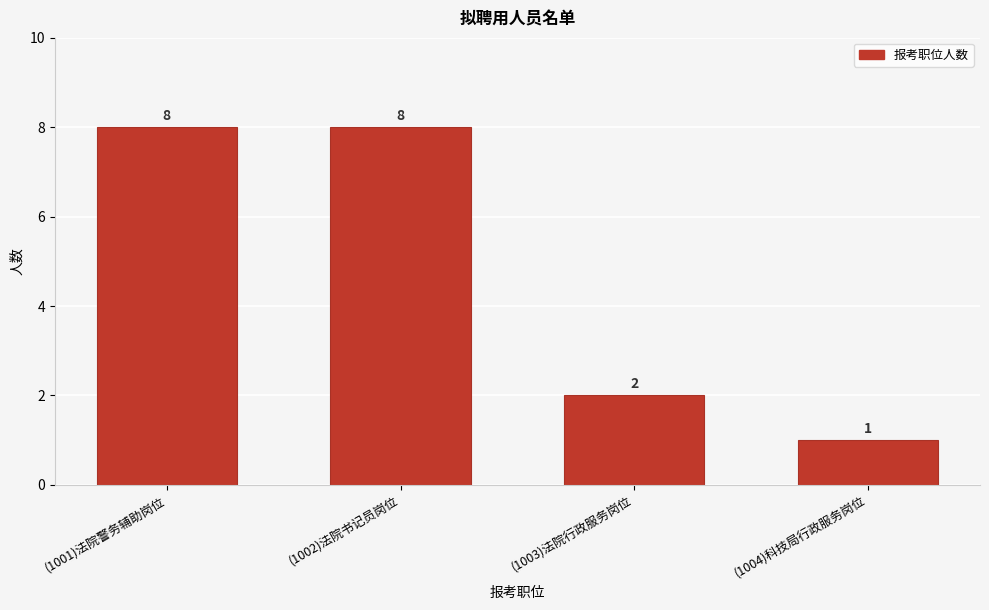

Reading left to right, what are all the values shown in this chart?

8	8	2	1